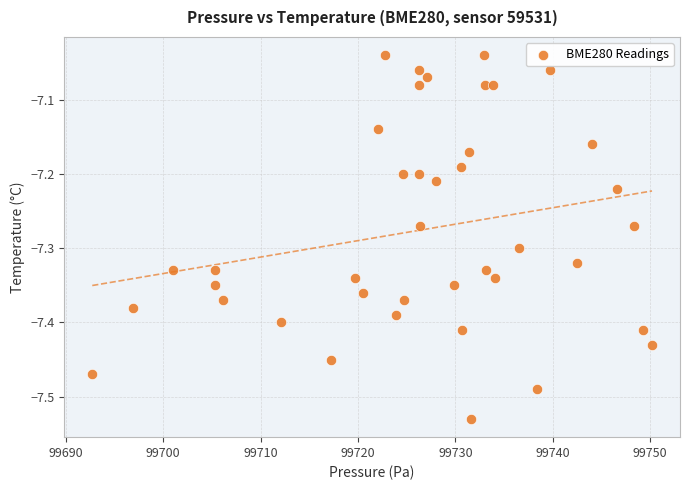

What is the range of X values (max minus min)?

57.5